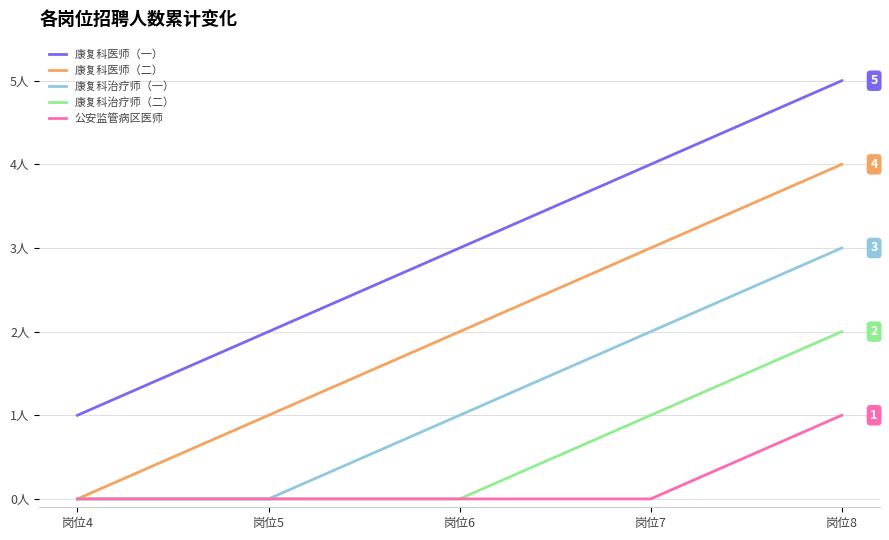

Between 岗位7 and 岗位4, which is larger?

岗位7